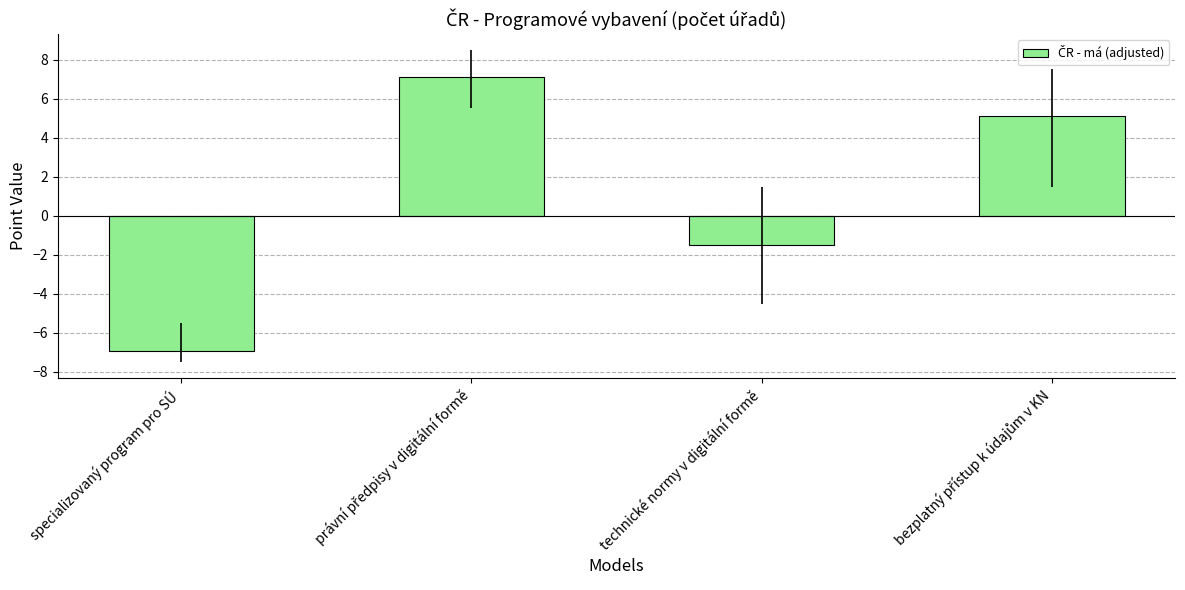

Reading left to right, what are all the values shown in this chart?

-6.9	7.1	-1.5	5.1